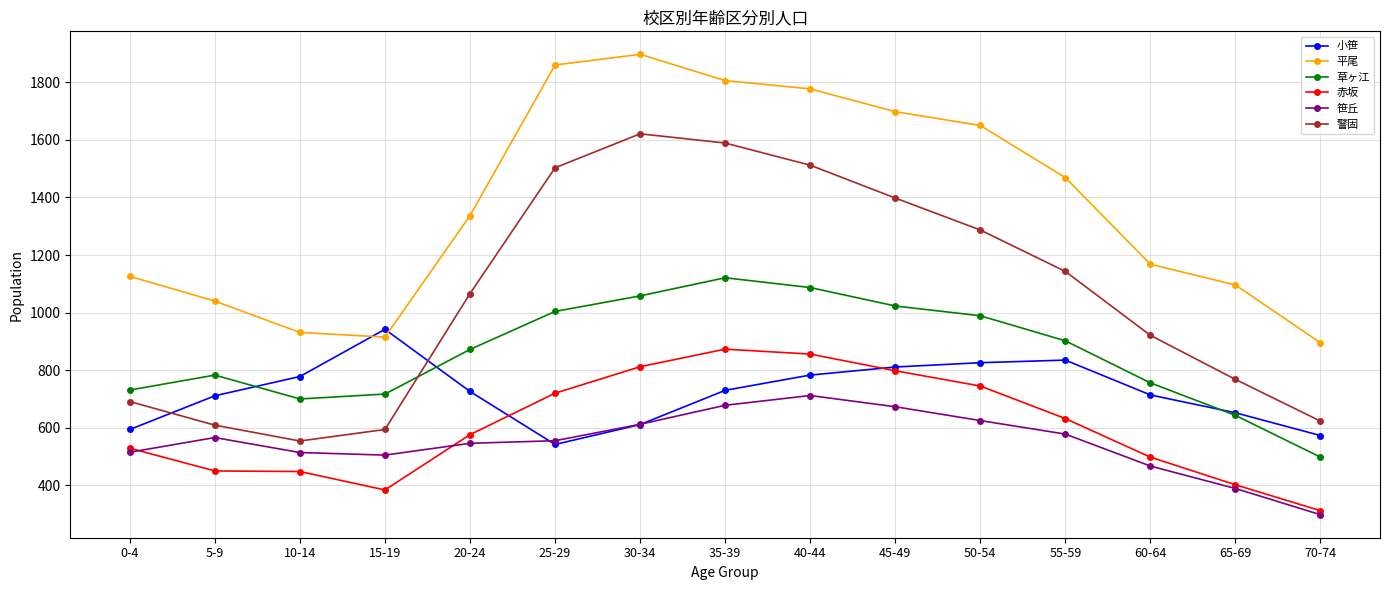

What is the sum of all 警固 values?

15879